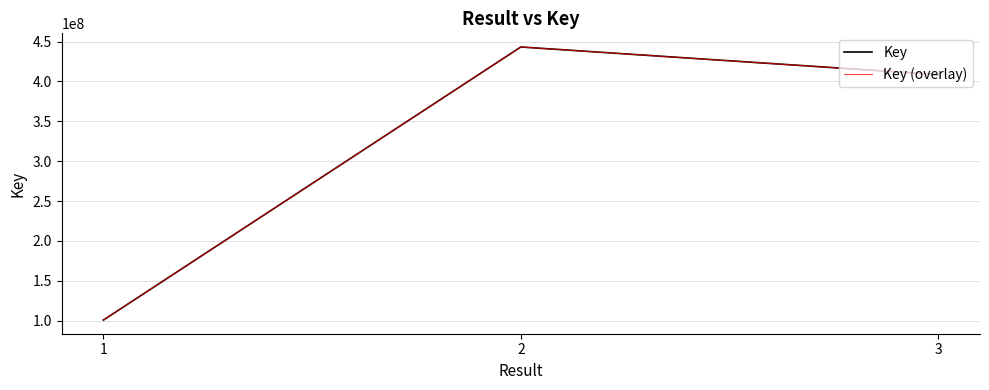

Which series has the largest total across all categories?

Key